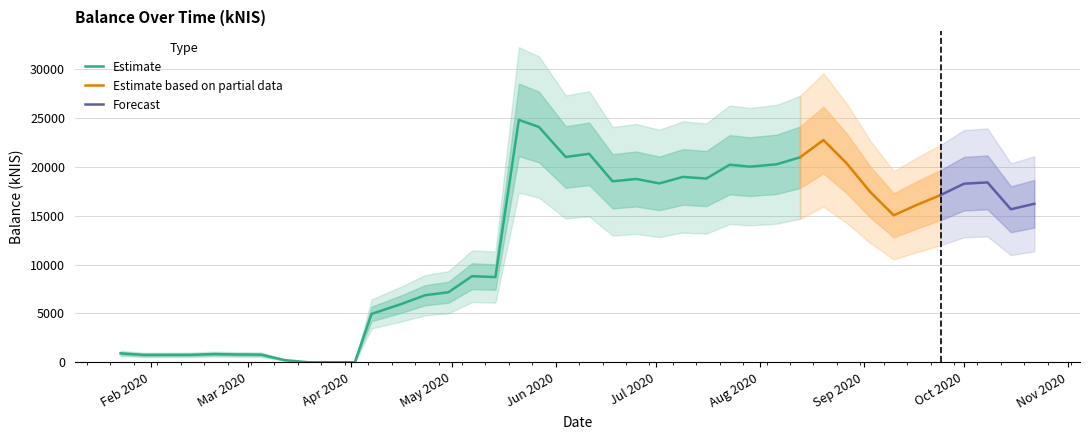

Where does the data first go above 16227?

2020-05-21